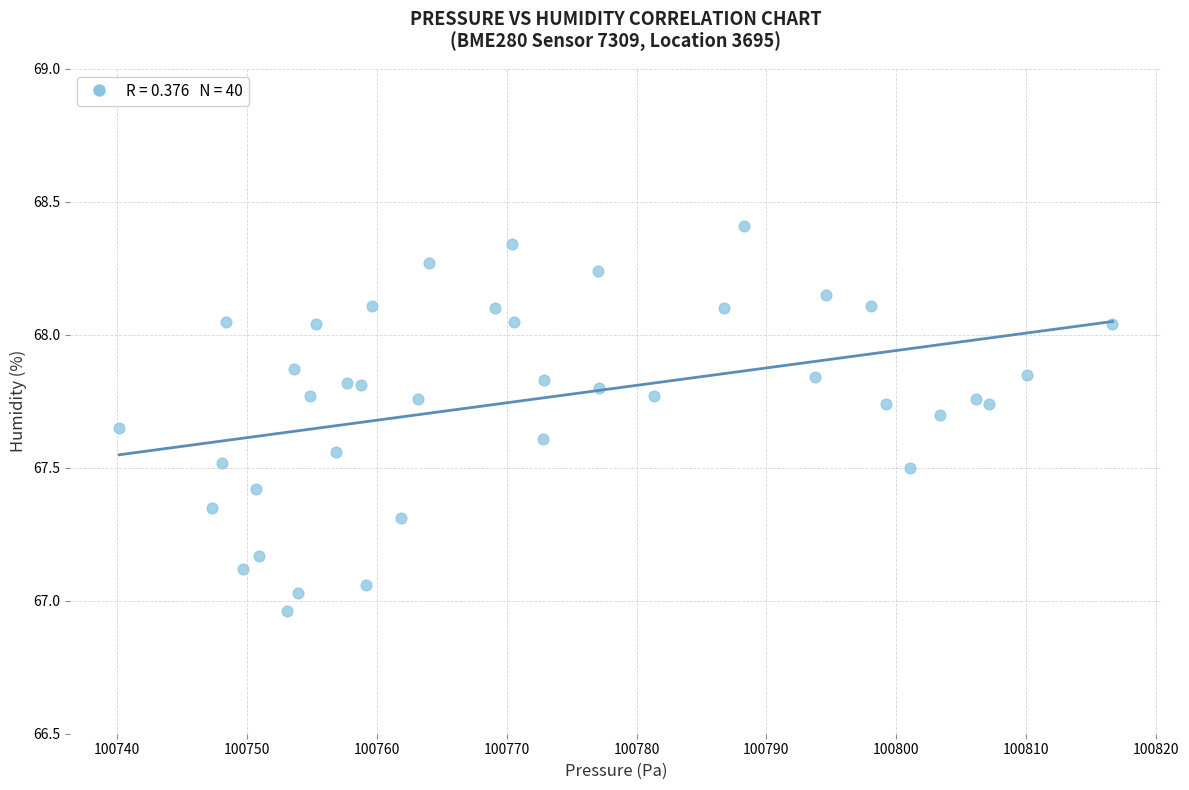

What is the range of X values (max minus min)?

76.5